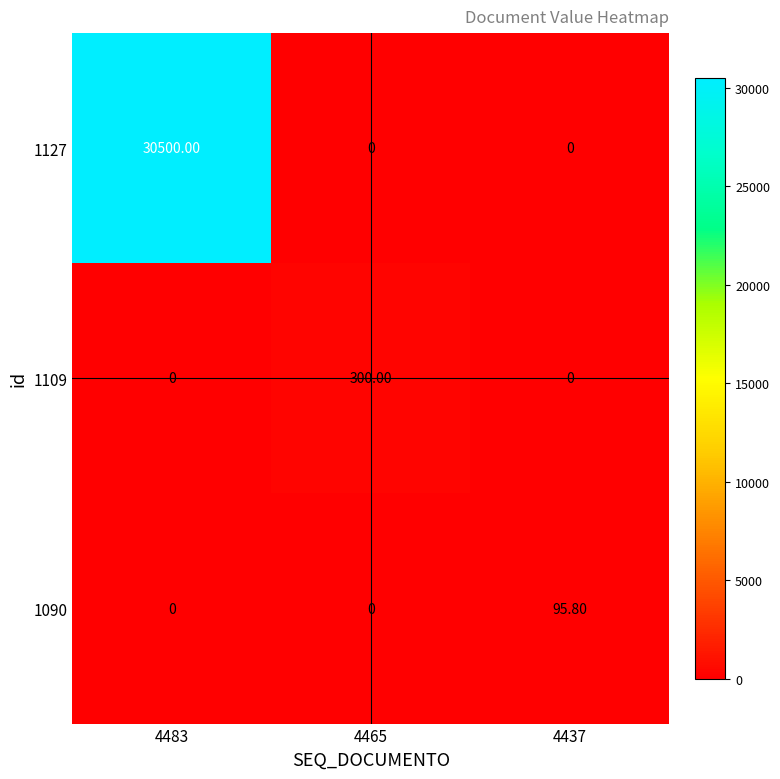

Which series has the largest total across all categories?

1127